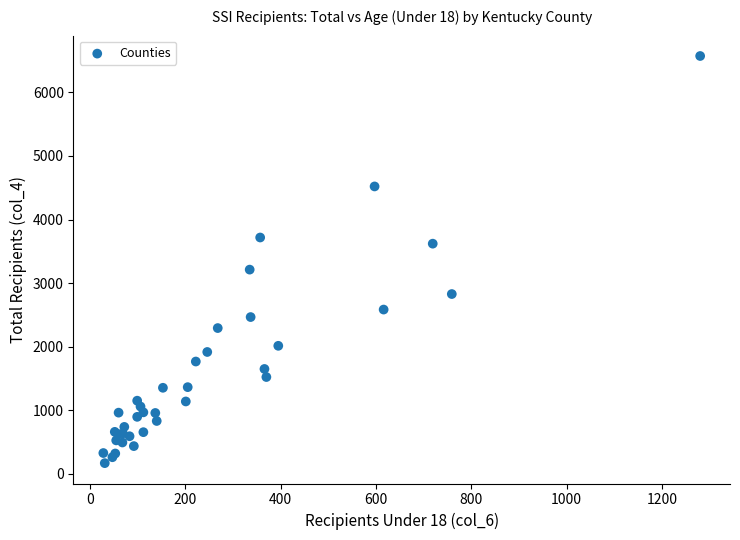

What Y value in the scatter plot is closest to 3370?

3212